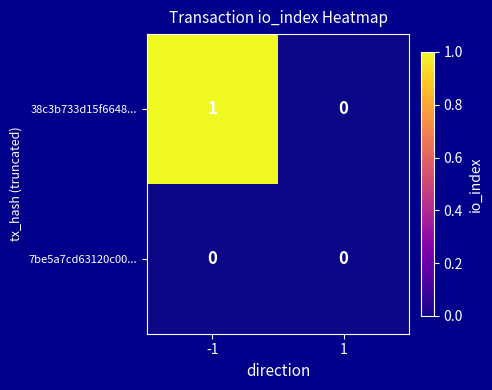

List the series in order of their peak value, lowest first.

7be5a7cd63120c00..., 38c3b733d15f6648...